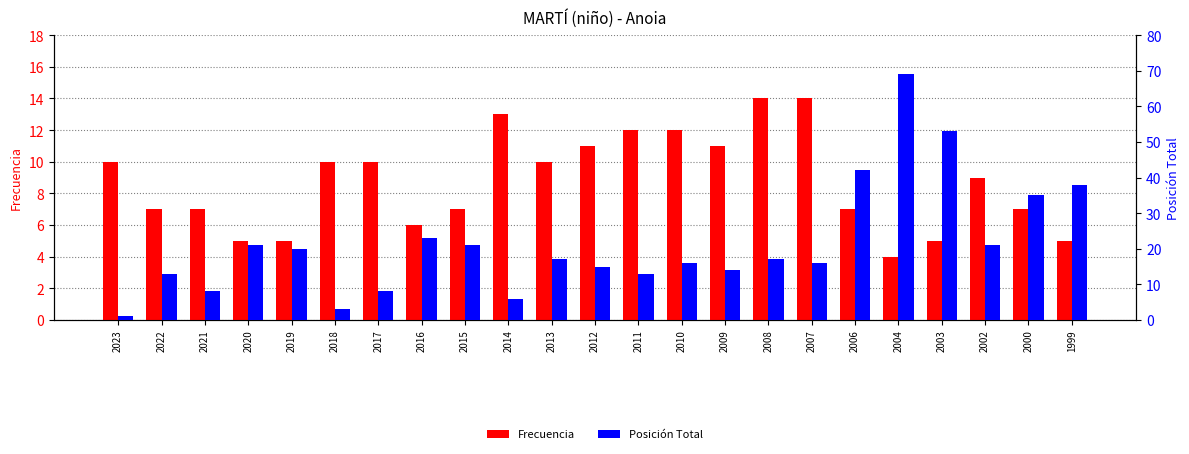

What is the sum of all Posición Total values?

490